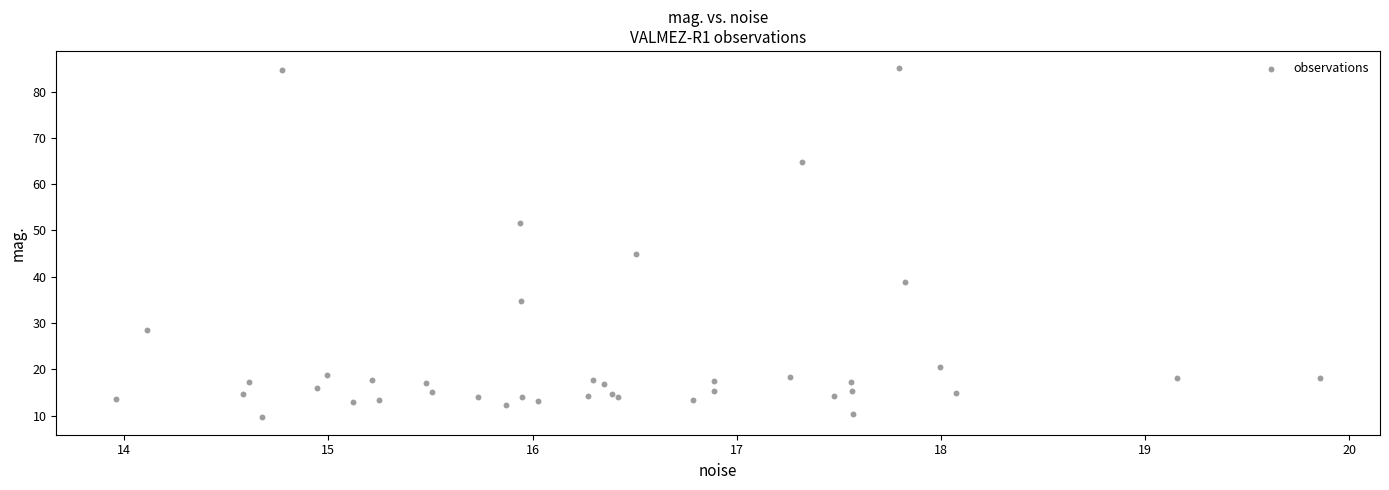

What Y value in the scatter plot is closest to 47?

44.8